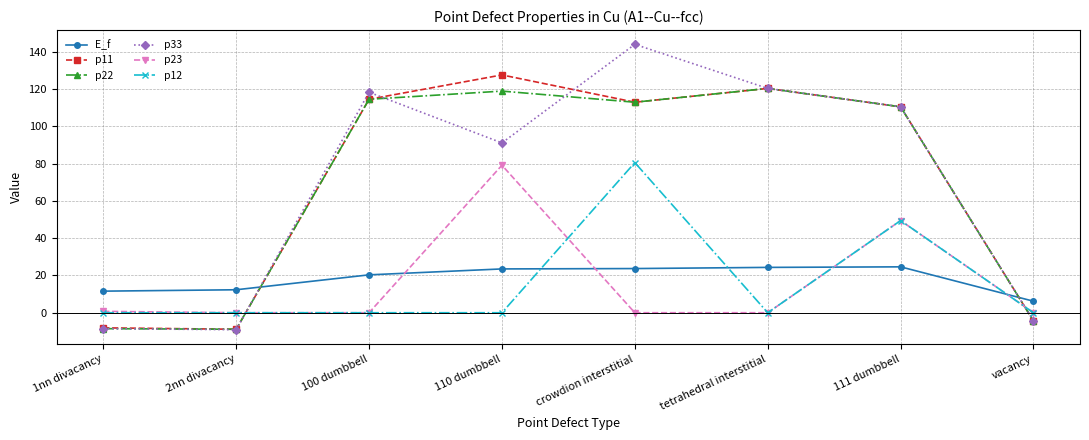

Is the value of p12 at 100 dumbbell greater than the value of p11 at vacancy?

Yes